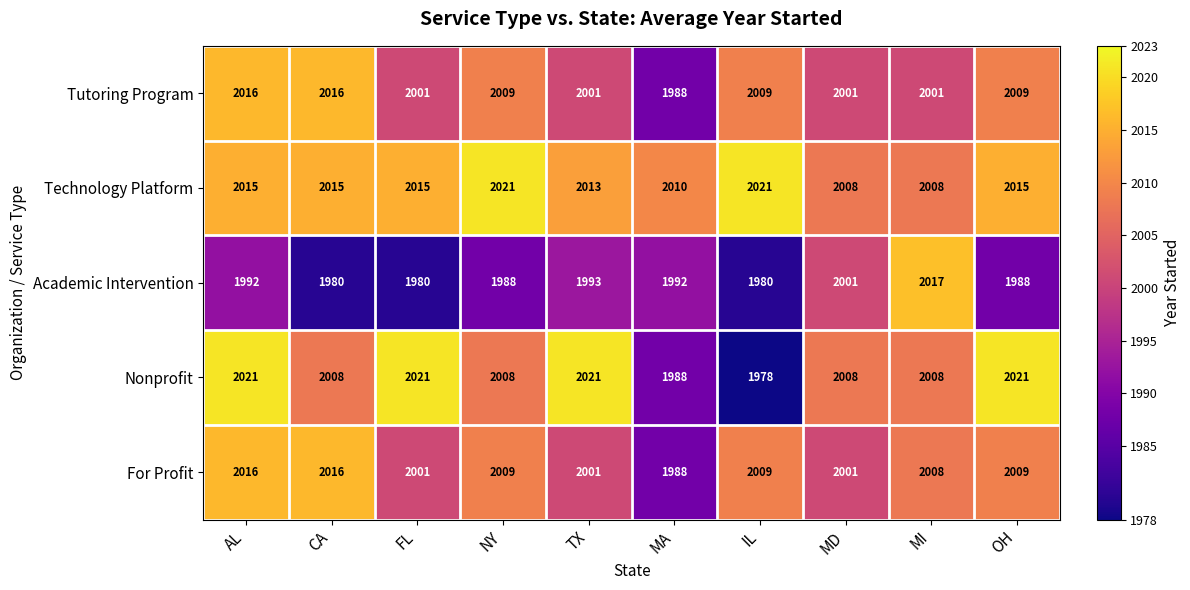

What is the difference between the highest and lowest values at NY?

33